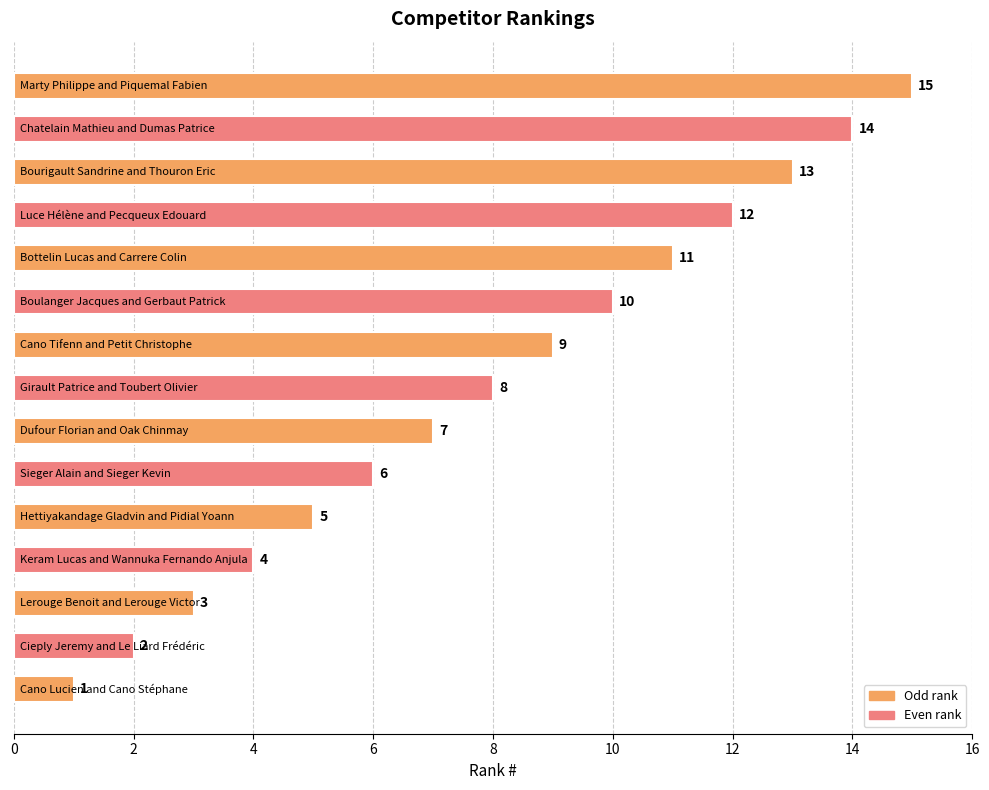

What is the difference between the maximum and second lowest values?

13